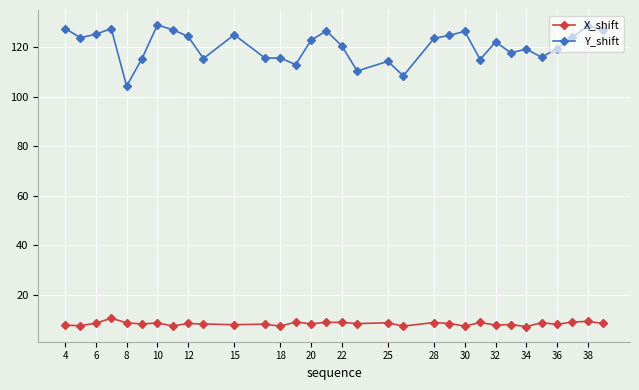

True or false: X_shift and Y_shift intersect in this chart.

False